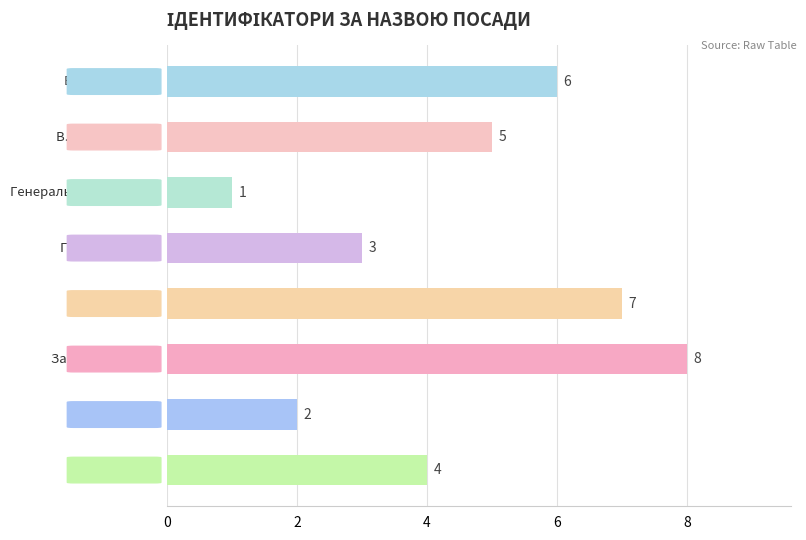

What is the maximum value shown in the chart?

8